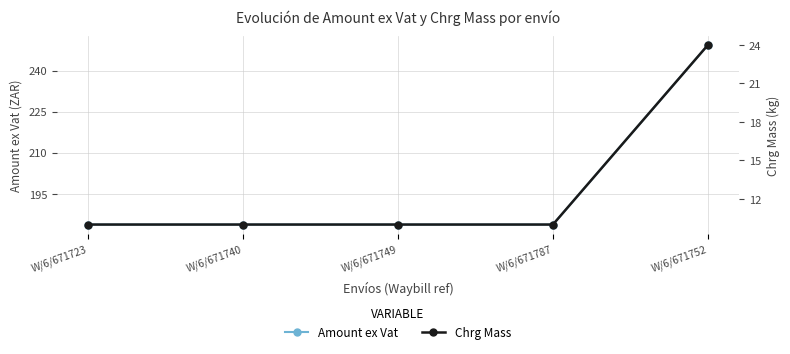

What is the difference between the highest and lowest values at W/6/671723?

173.8